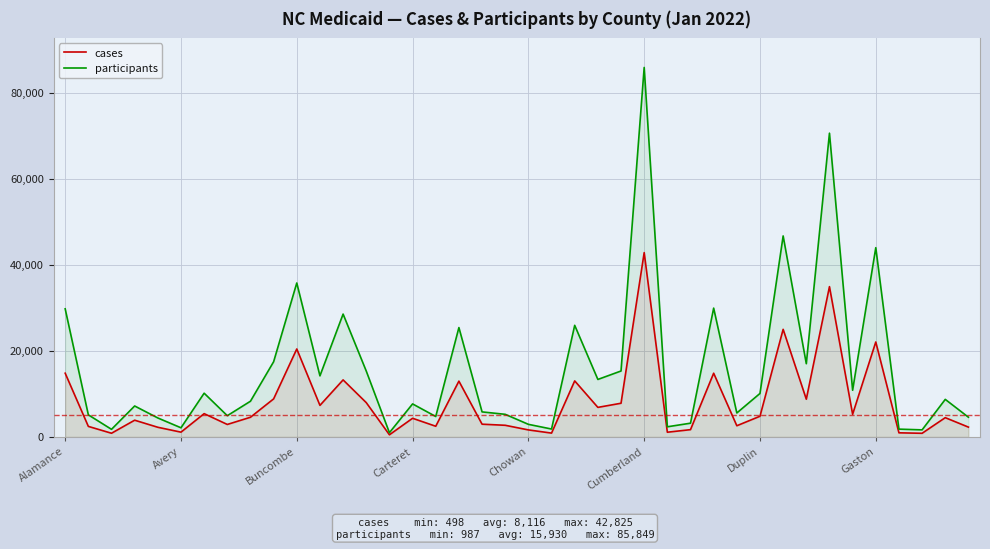

Reading left to right, what are all the values shown in this chart?

cases: 14807	2449	856	3888	2244	1110	5409	2899	4572	8840	20435	7333	13252	7969	498	4334	2481	12963	2960	2705	1630	889	13021	6866	7827	42825	1093	1691	14805	2598	4806	25000	8767	34921	5265	22060	956	846	4477	2281
participants: 29766	5131	1767	7191	4408	2124	10160	4933	8297	17469	35771	14192	28545	15301	987	7672	4746	25411	5816	5254	2927	1835	25933	13357	15321	85849	2356	3193	29932	5567	10103	46703	17015	70580	10847	43976	1811	1641	8726	4582